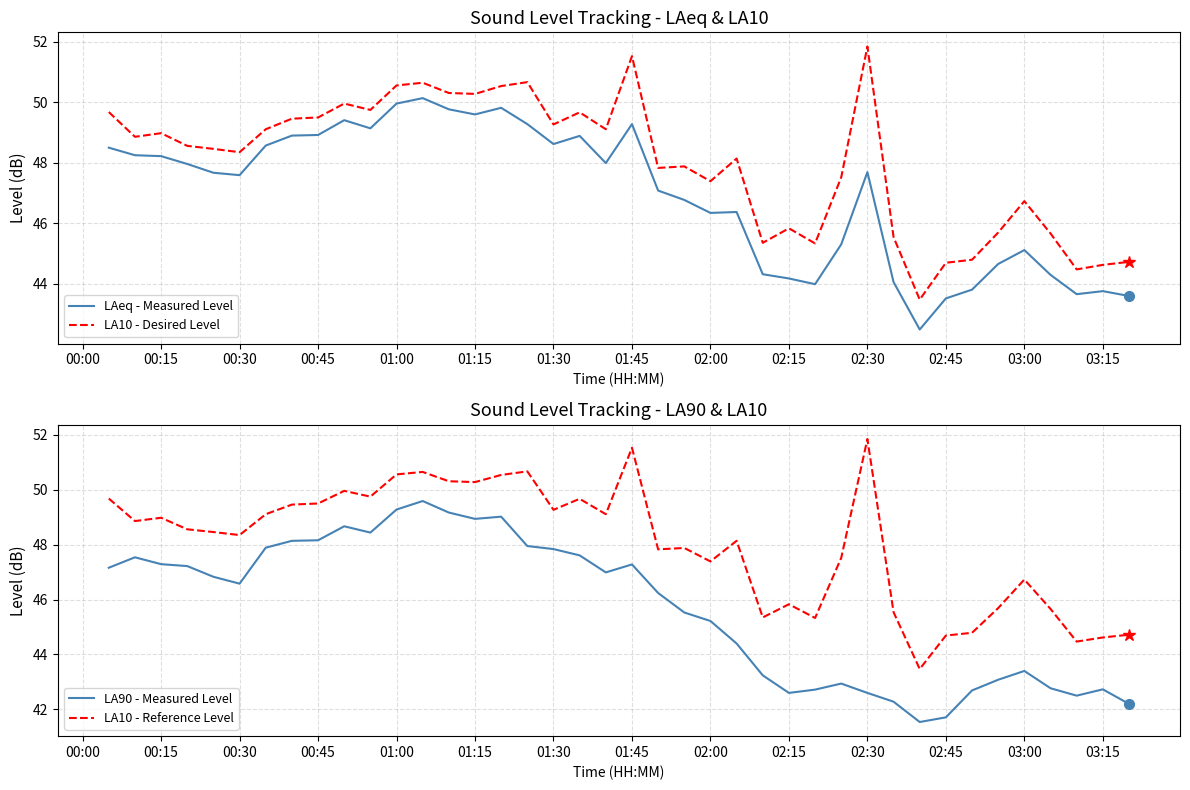

True or false: LA10 - Reference Level and LA10 - Desired Level intersect in this chart.

False